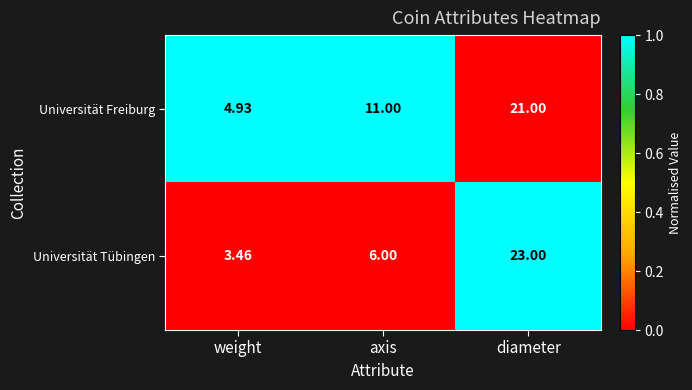

What is the maximum value shown in the chart?

23.0